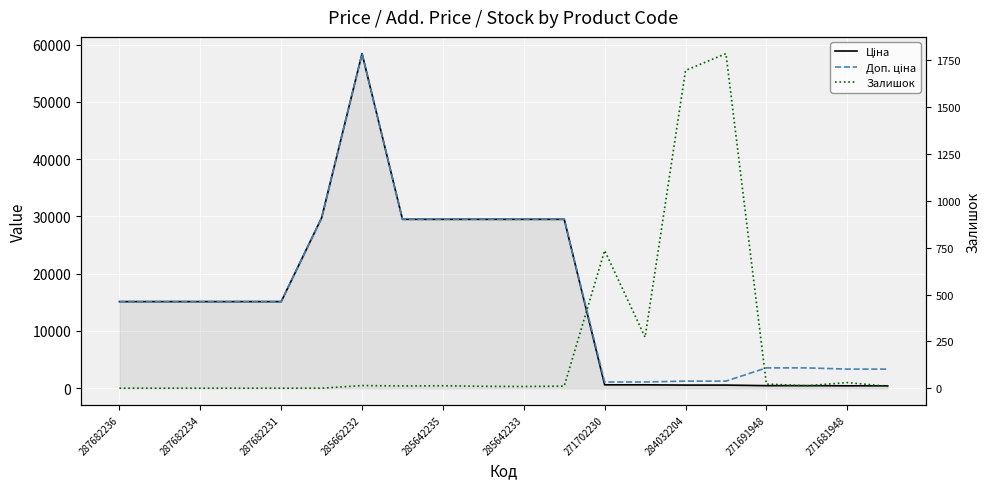

What is the difference between the highest and lowest values at 285642233?

29482.5